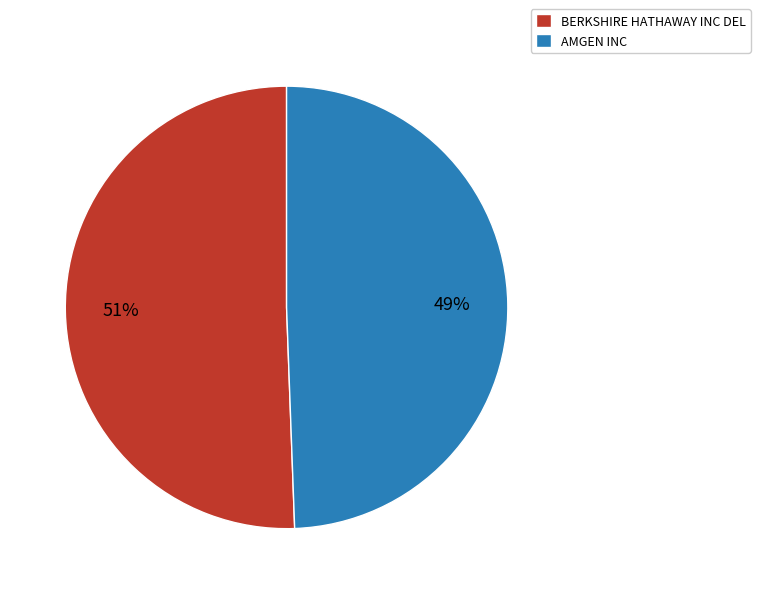

True or false: BERKSHIRE HATHAWAY INC DEL accounts for 65% of the total.

False